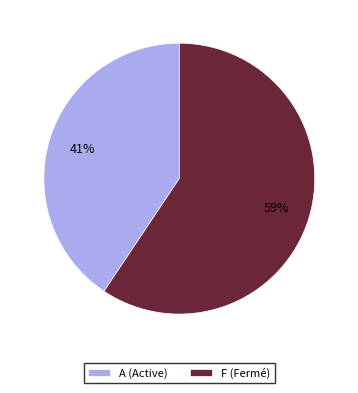

Is the sum of A (Active) and F (Fermé) greater than half?

Yes